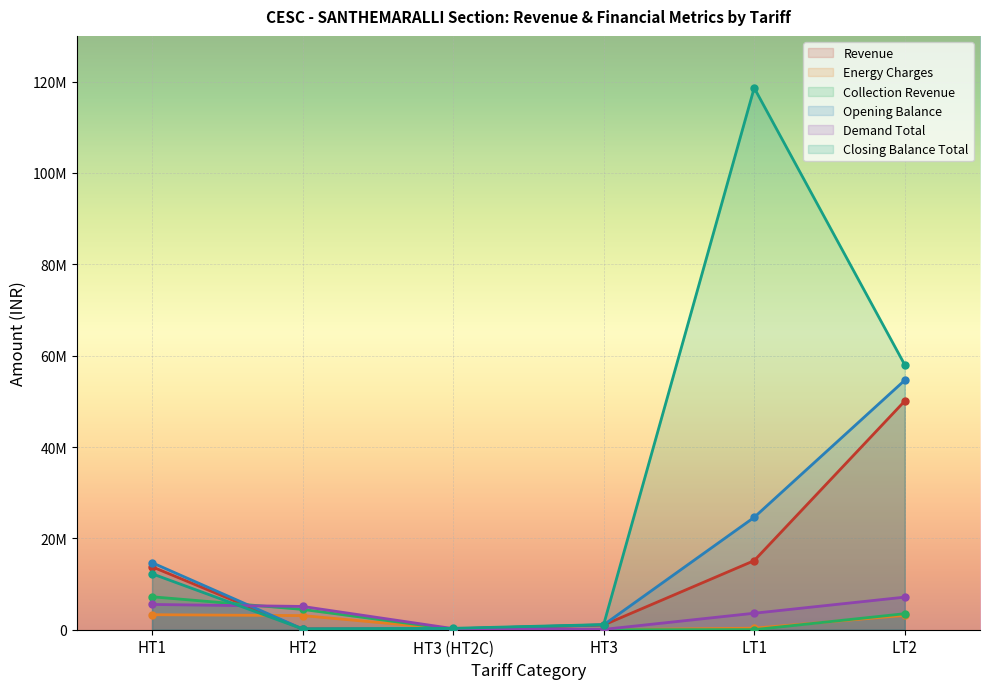

At which label is Collection Revenue closest to 3606627?

LT2